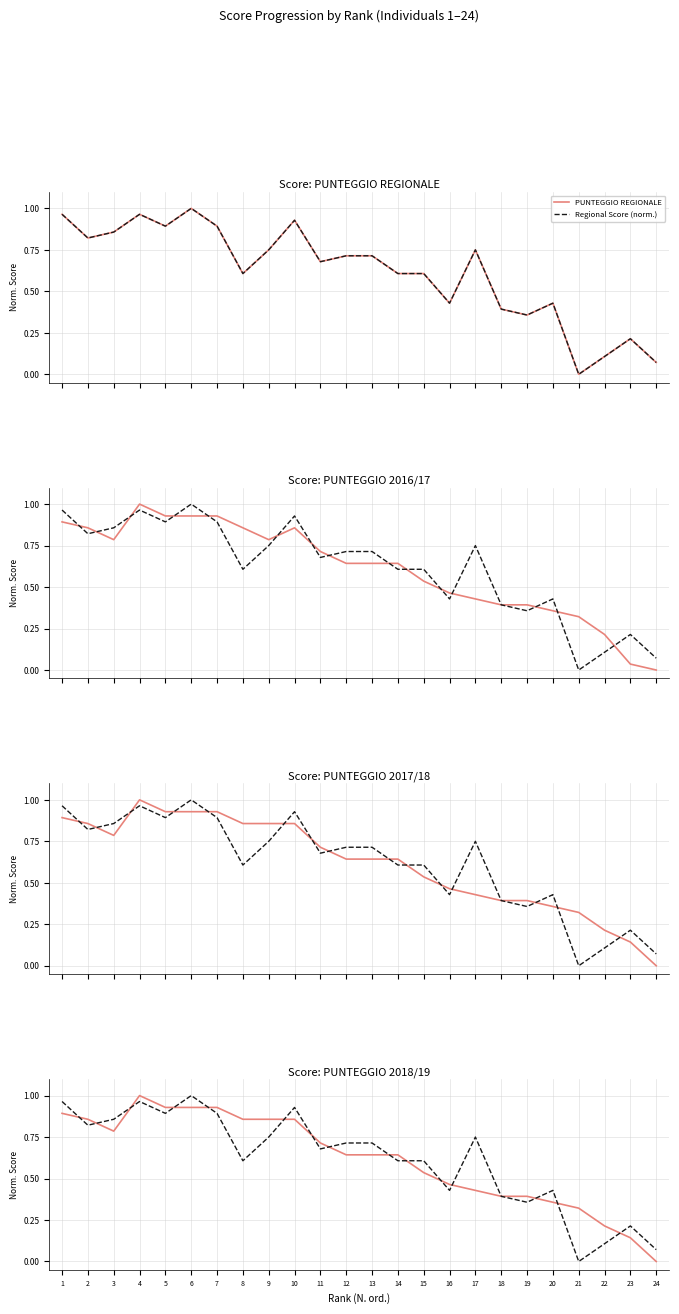

At which category does PUNTEGGIO 2016/17 reach its first local peak?

4